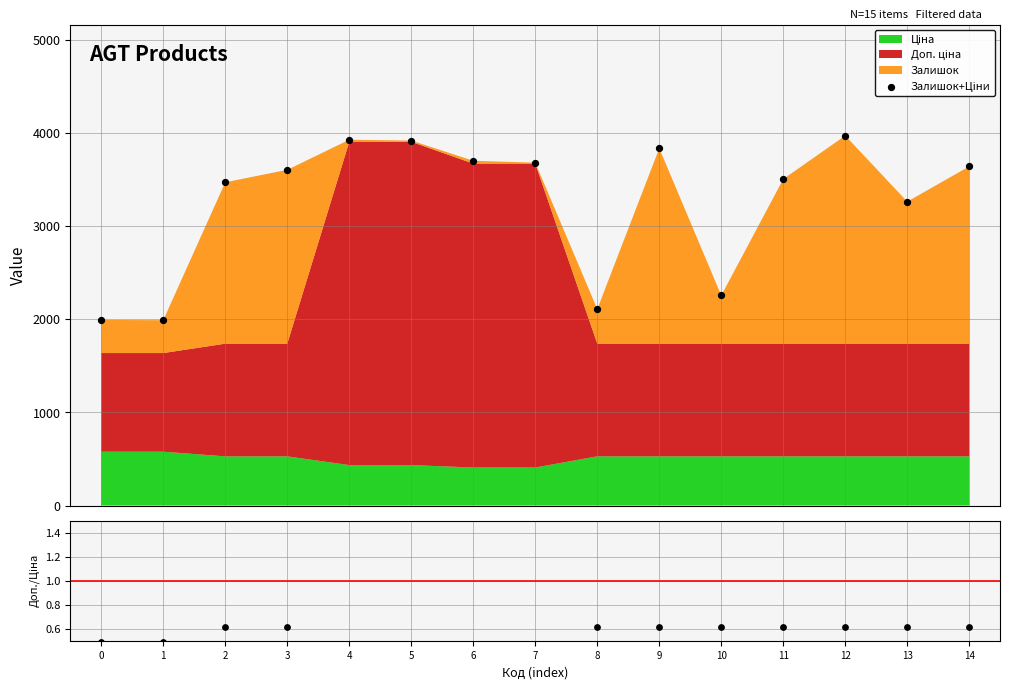

Which series has the widest spread of Y values?

Залишок+Ціни